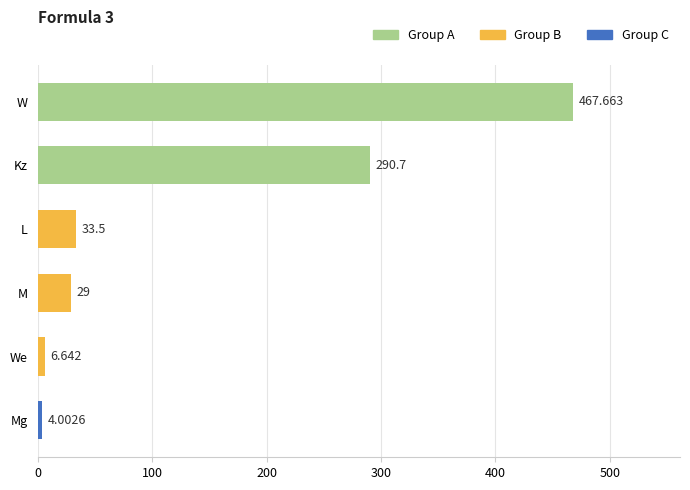

Where is the data nearest to the value 235?

Kz